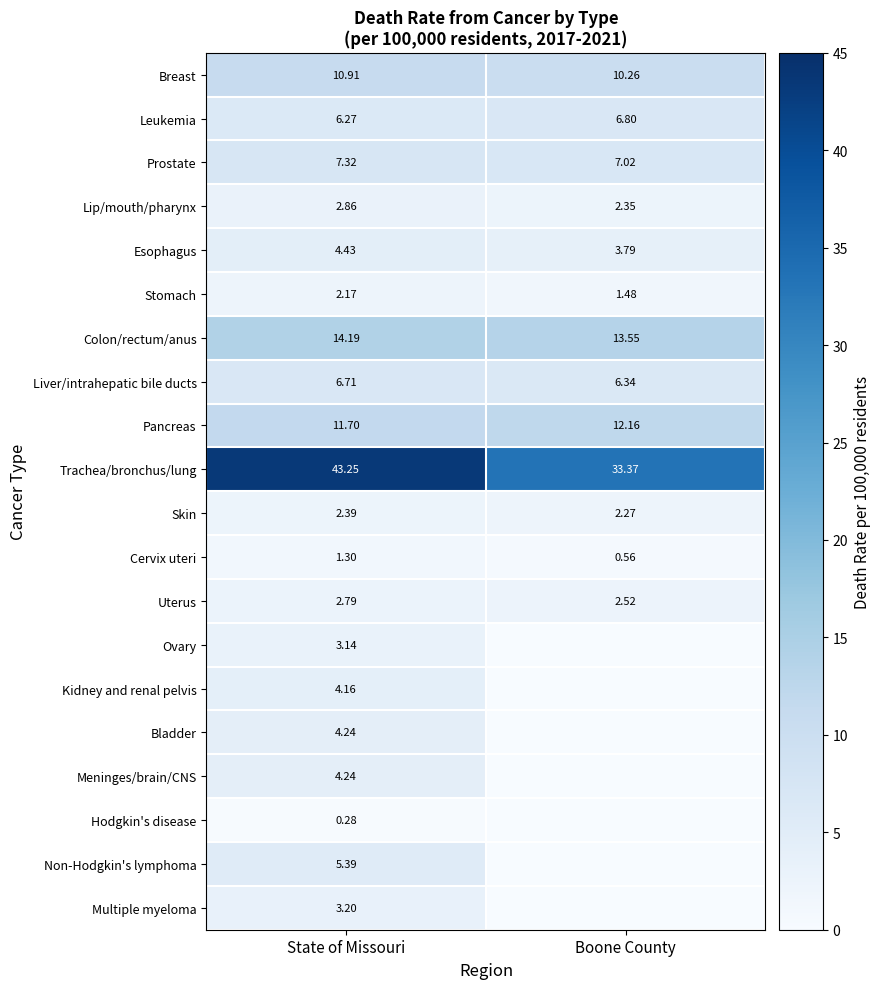

Rank the categories by Prostate value from highest to lowest.

State of Missouri, Boone County